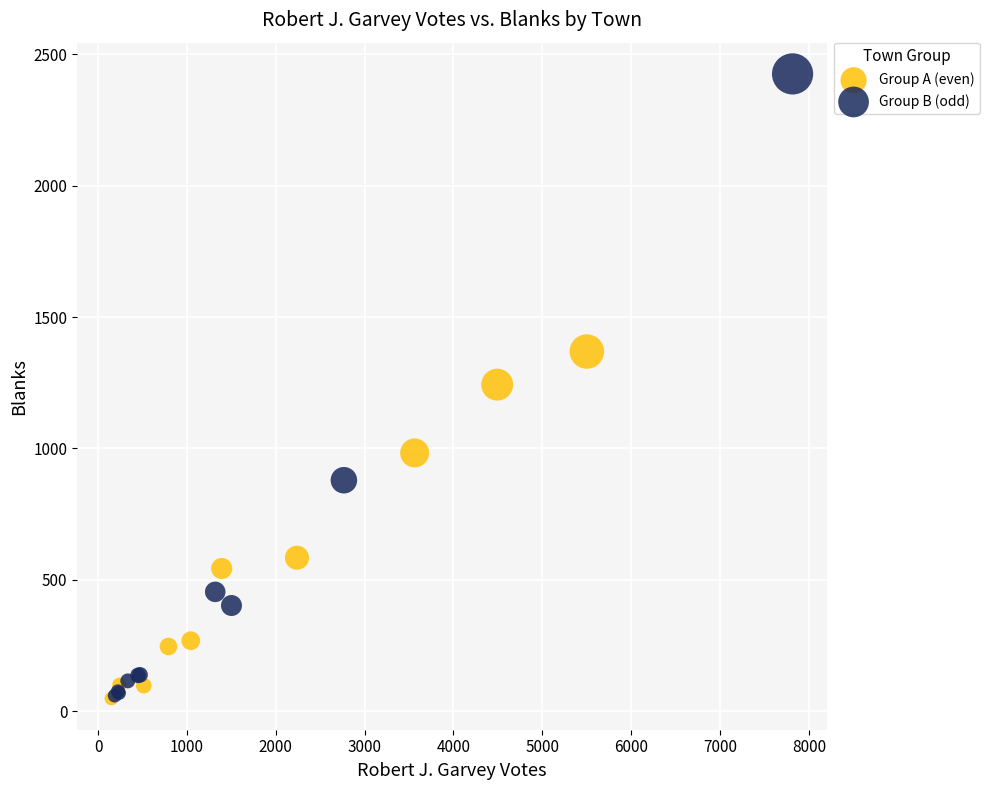

What are all the series names shown in the legend?

Group A (even), Group B (odd)